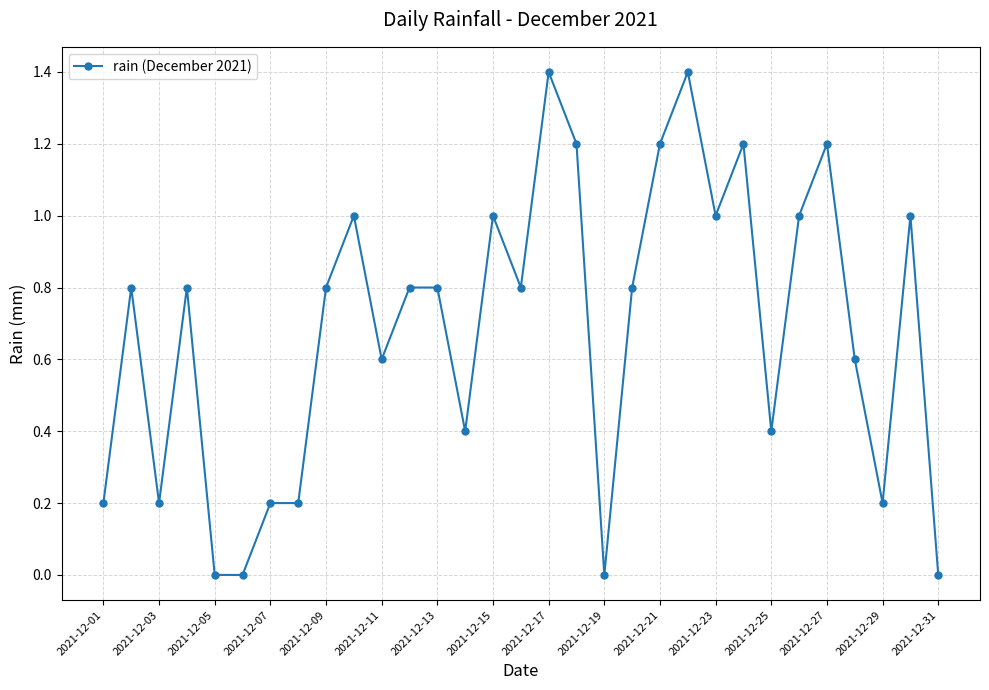

What is the value of the 24th point from the left?

1.2